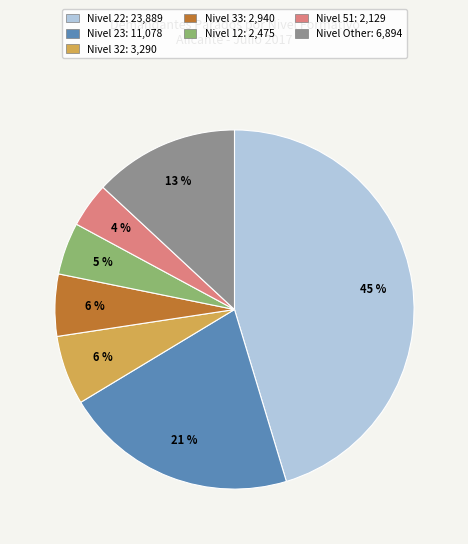

To the nearest percent, what is the average slice percentage?

14%